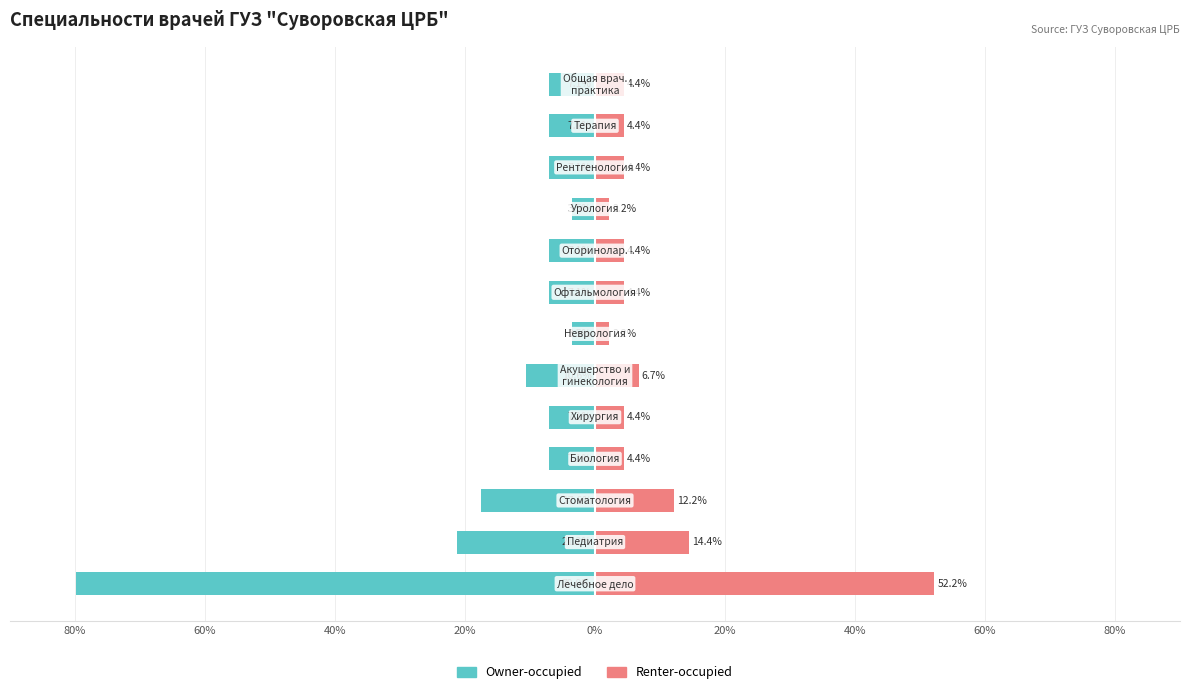

Rank the series at 60% from highest to lowest value.

Renter-occupied, Owner-occupied